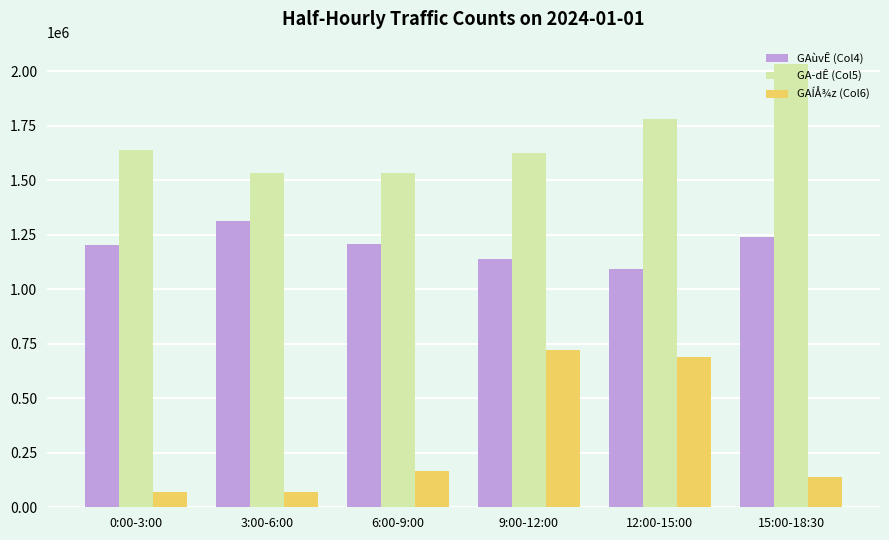

How many categories are shown in the chart?

6